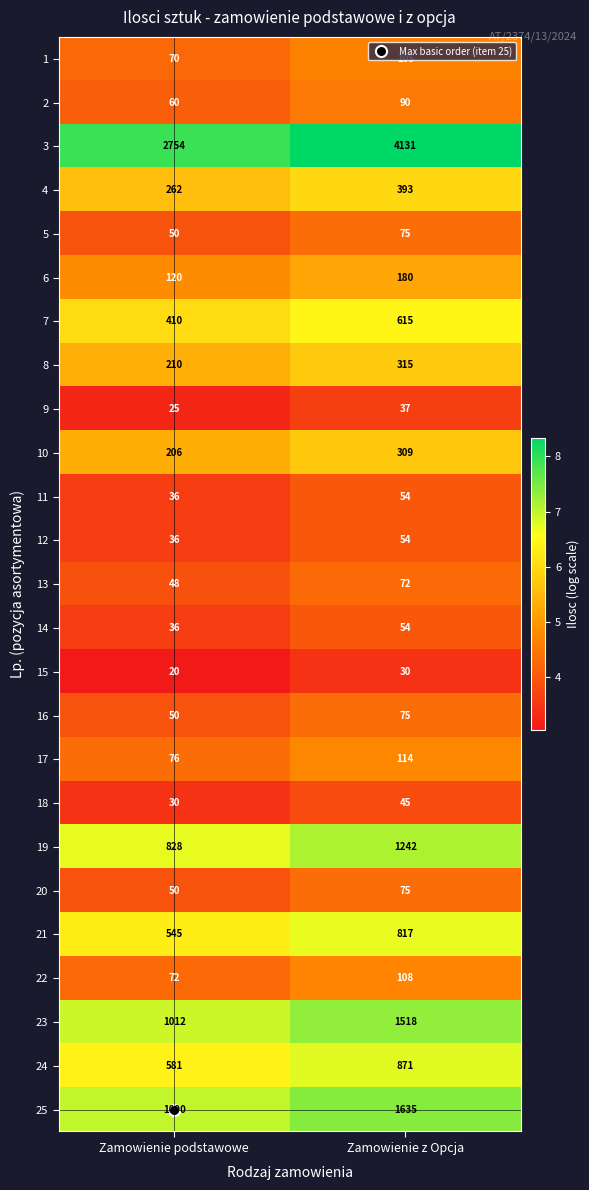

At which category does the chart reach its peak across all series?

Zamowienie z Opcja